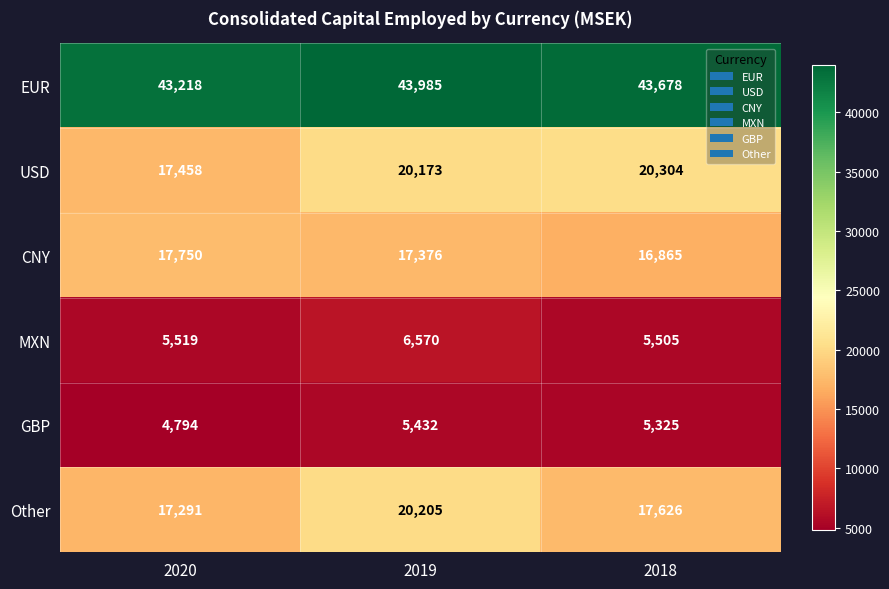

Is it true that MXN equals 3343 at 2019?

False